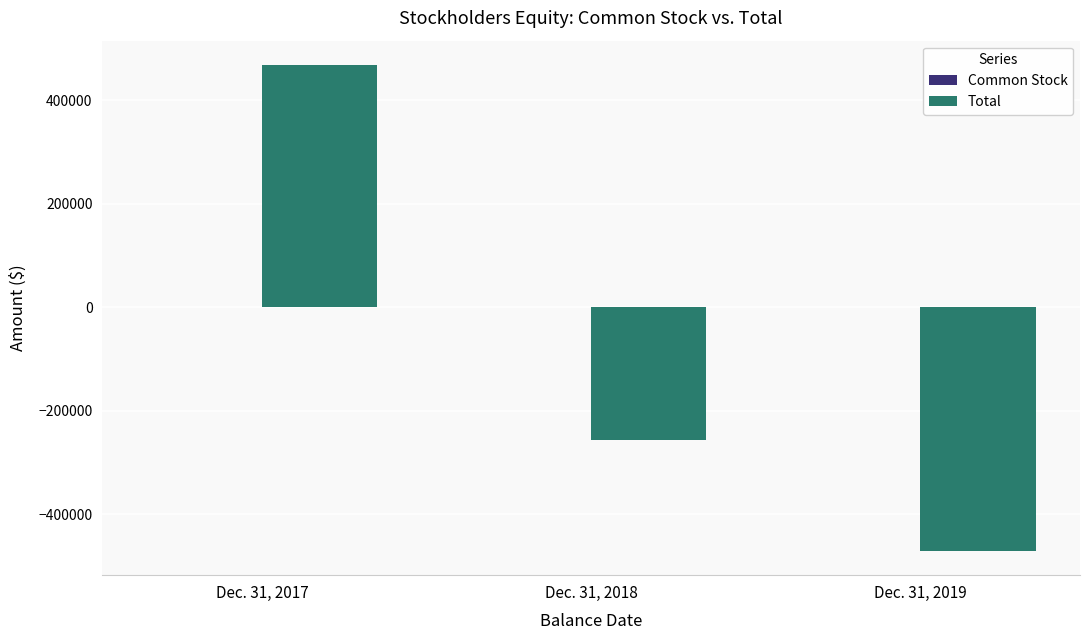

Count the number of data series in this chart.

2